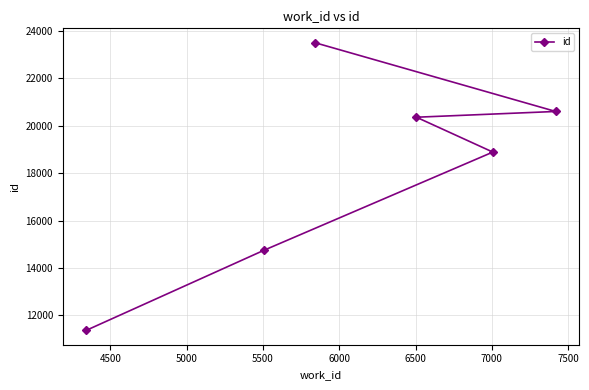

What is the greatest value displayed?

23510